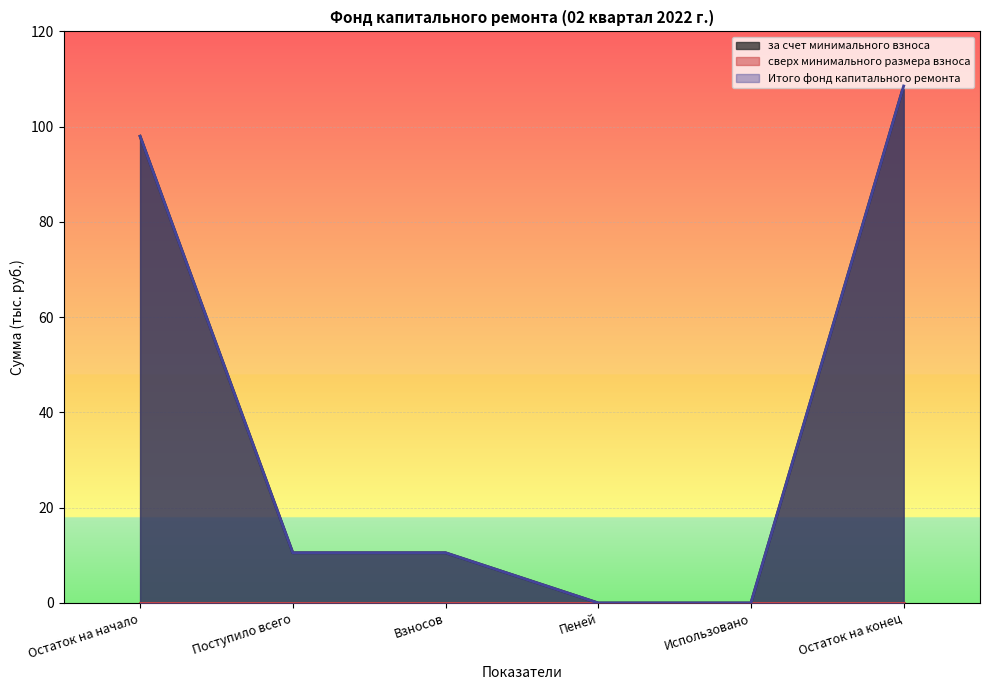

What is the difference between the maximum and second lowest values in the Итого фонд капитального ремонта series?

108.5